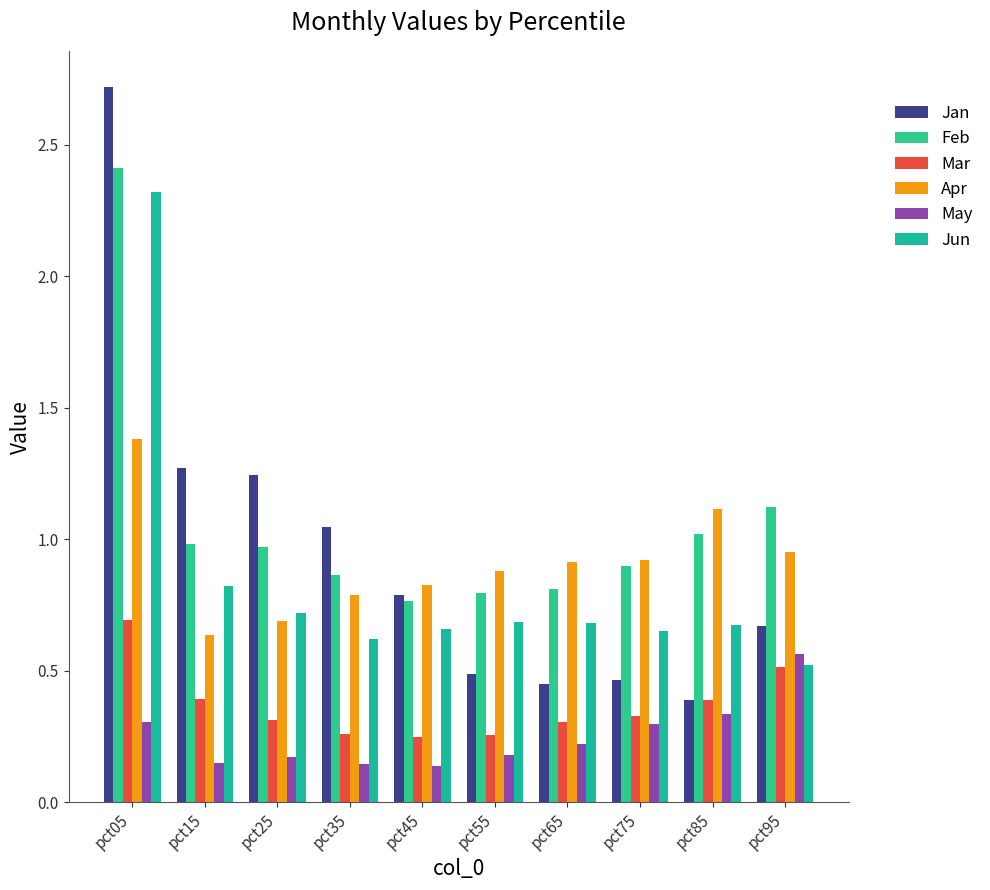

At pct85, list the series in order from smallest to largest.

May, Mar, Jan, Jun, Feb, Apr